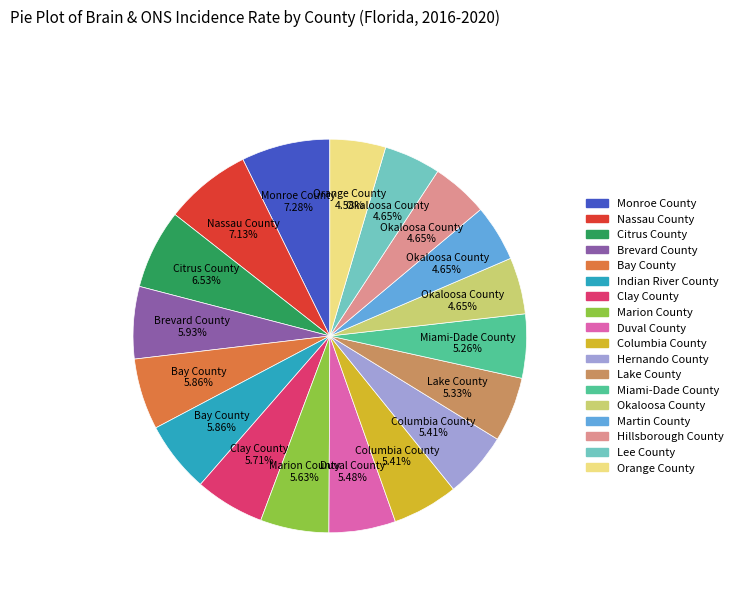

To the nearest percent, what is the combined percentage of Indian River County and Bay County?

12%